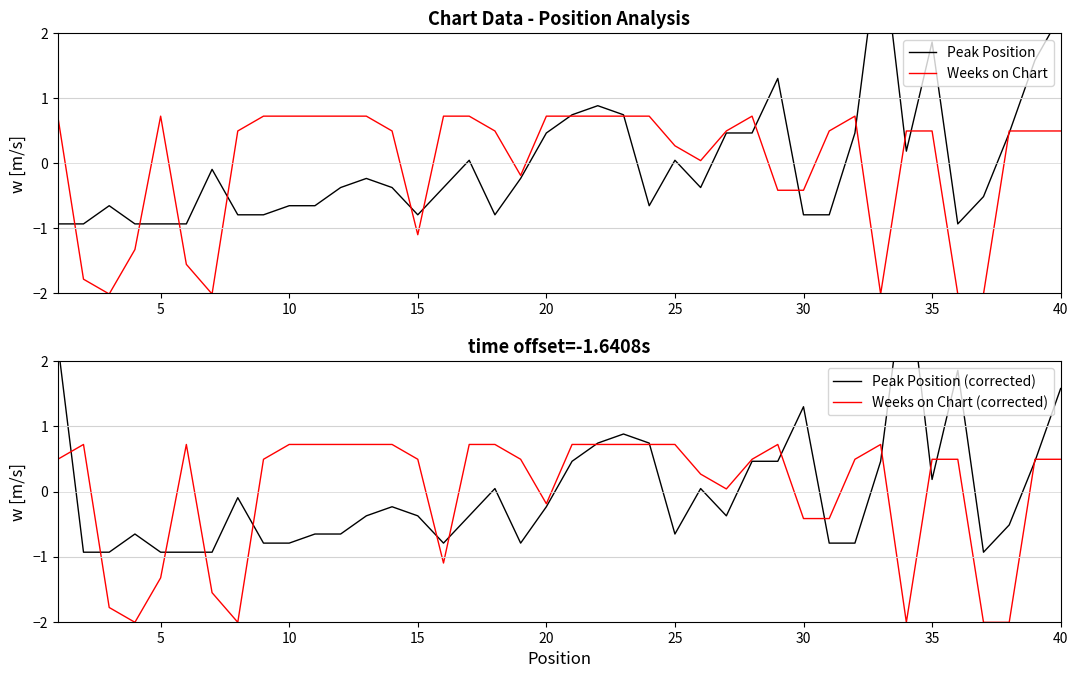

The Weeks on Chart series shows 0.5 at 10. True or false?

False